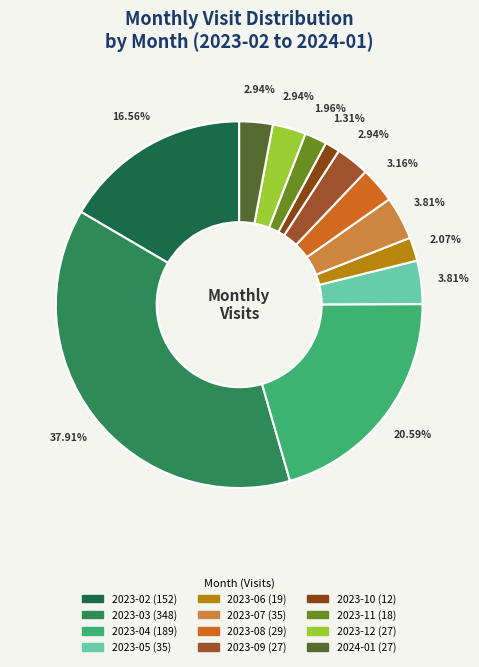

Combined, do 2023-04 and 2023-10 account for over 50%?

No